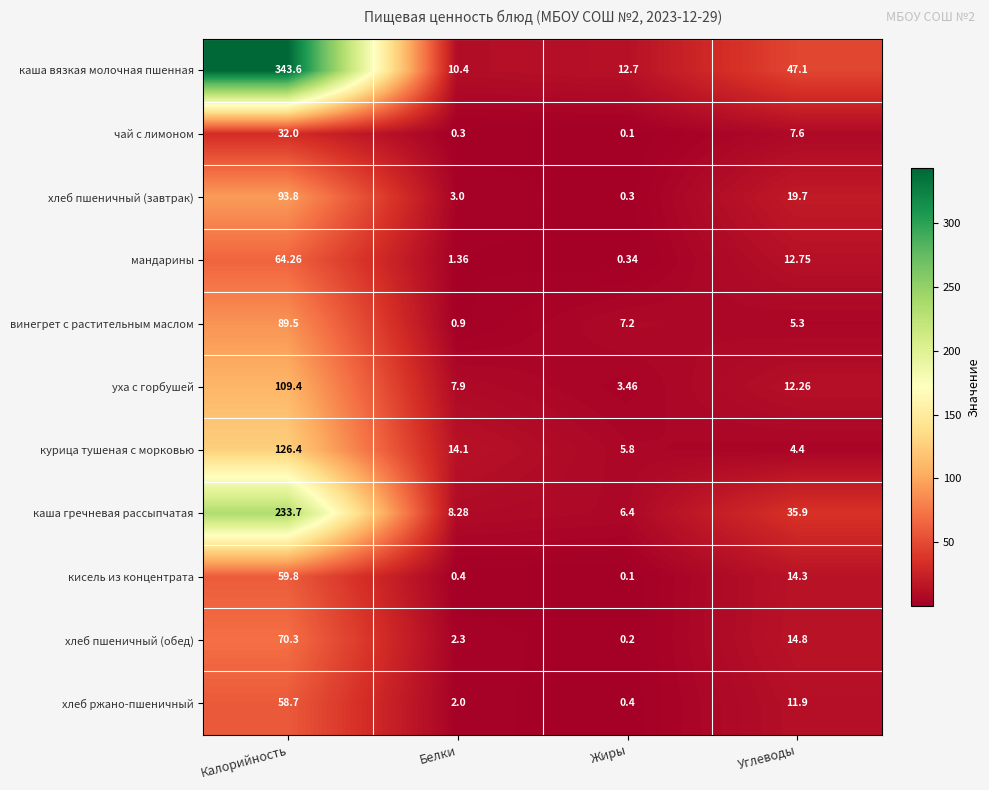

Rank the series at Калорийность from highest to lowest value.

каша вязкая молочная пшенная, каша гречневая рассыпчатая, курица тушеная с морковью, уха с горбушей, хлеб пшеничный (завтрак), винегрет с растительным маслом, хлеб пшеничный (обед), мандарины, кисель из концентрата, хлеб ржано-пшеничный, чай с лимоном